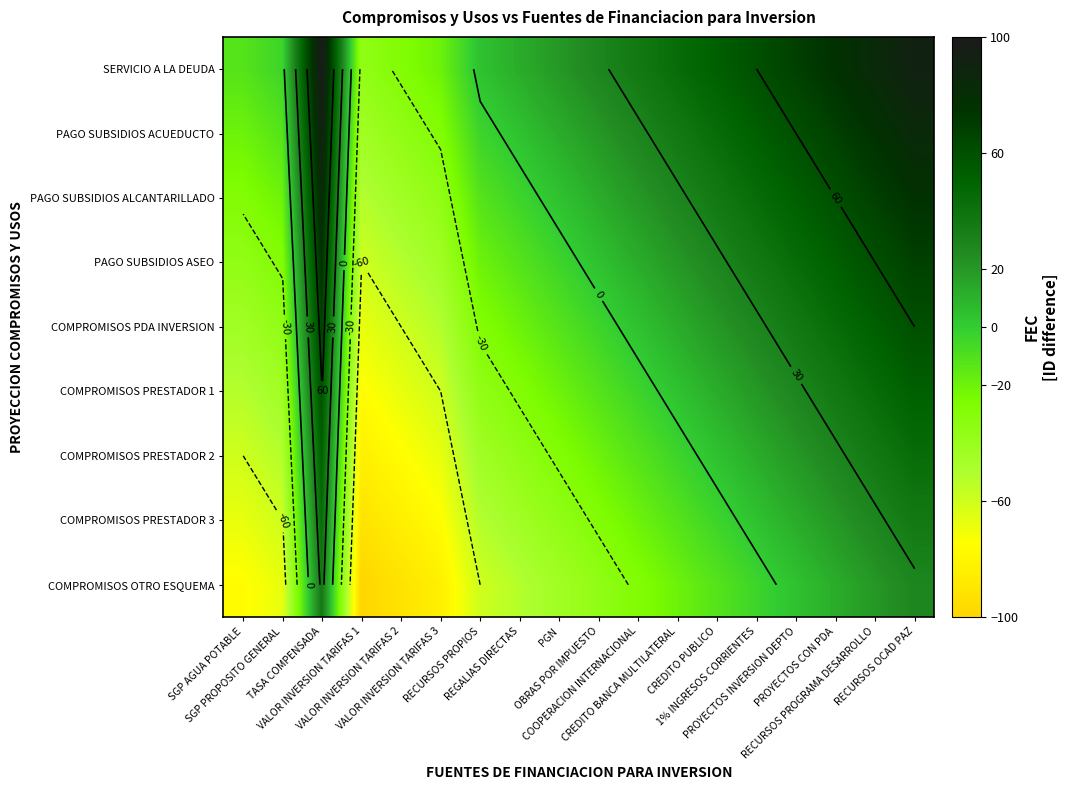

Is it true that PAGO SUBSIDIOS ALCANTARILLADO equals 33.6 at RECURSOS PROGRAMA DESARROLLO?

False